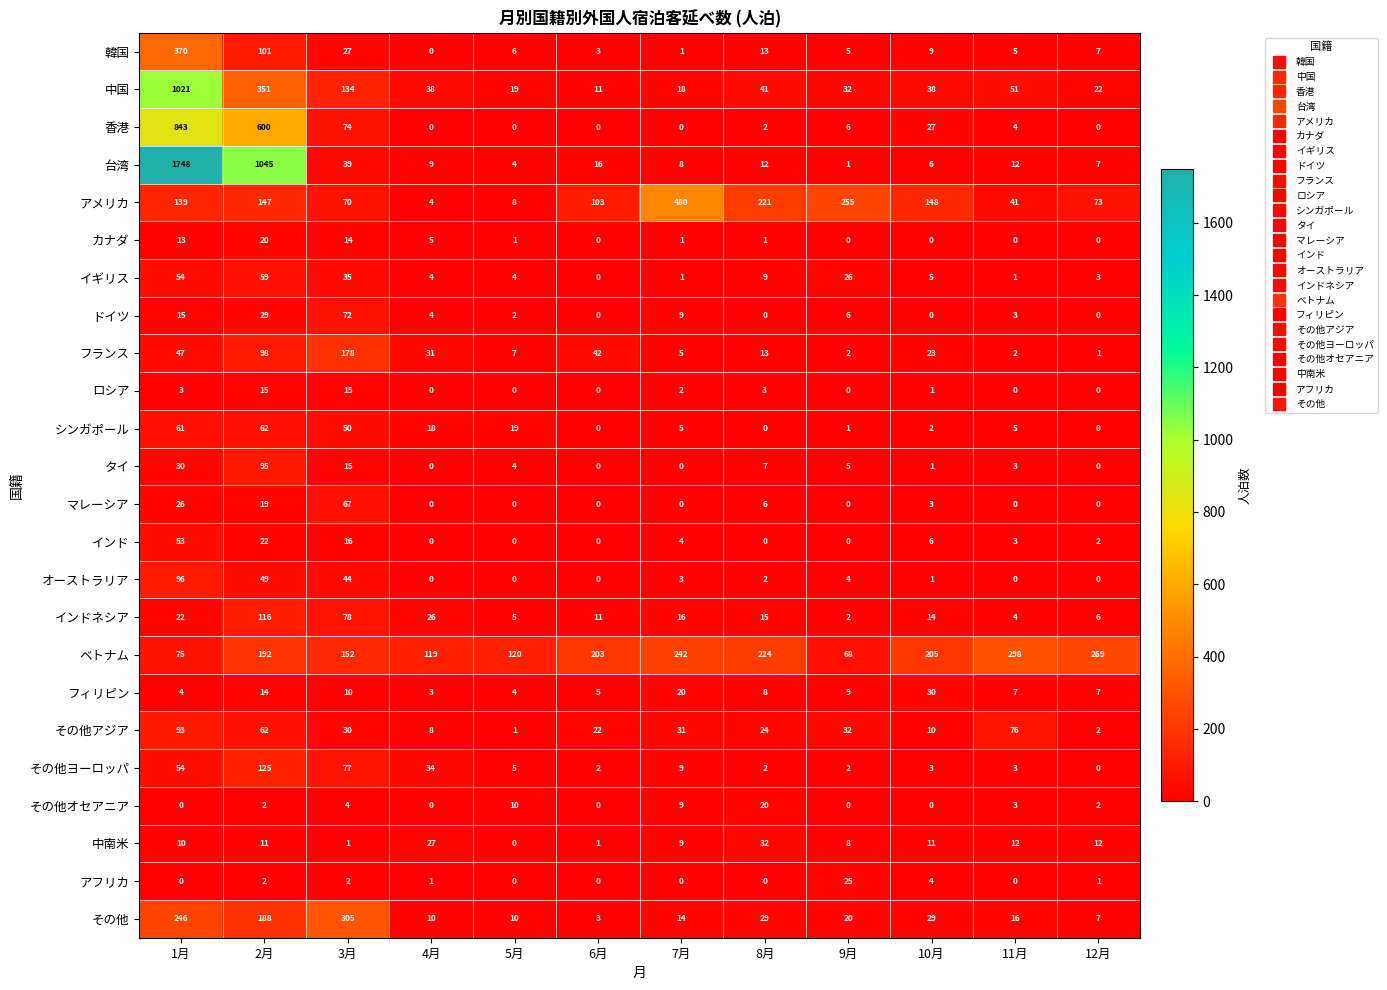

What is the spread (max minus min) of values at 8月?

224